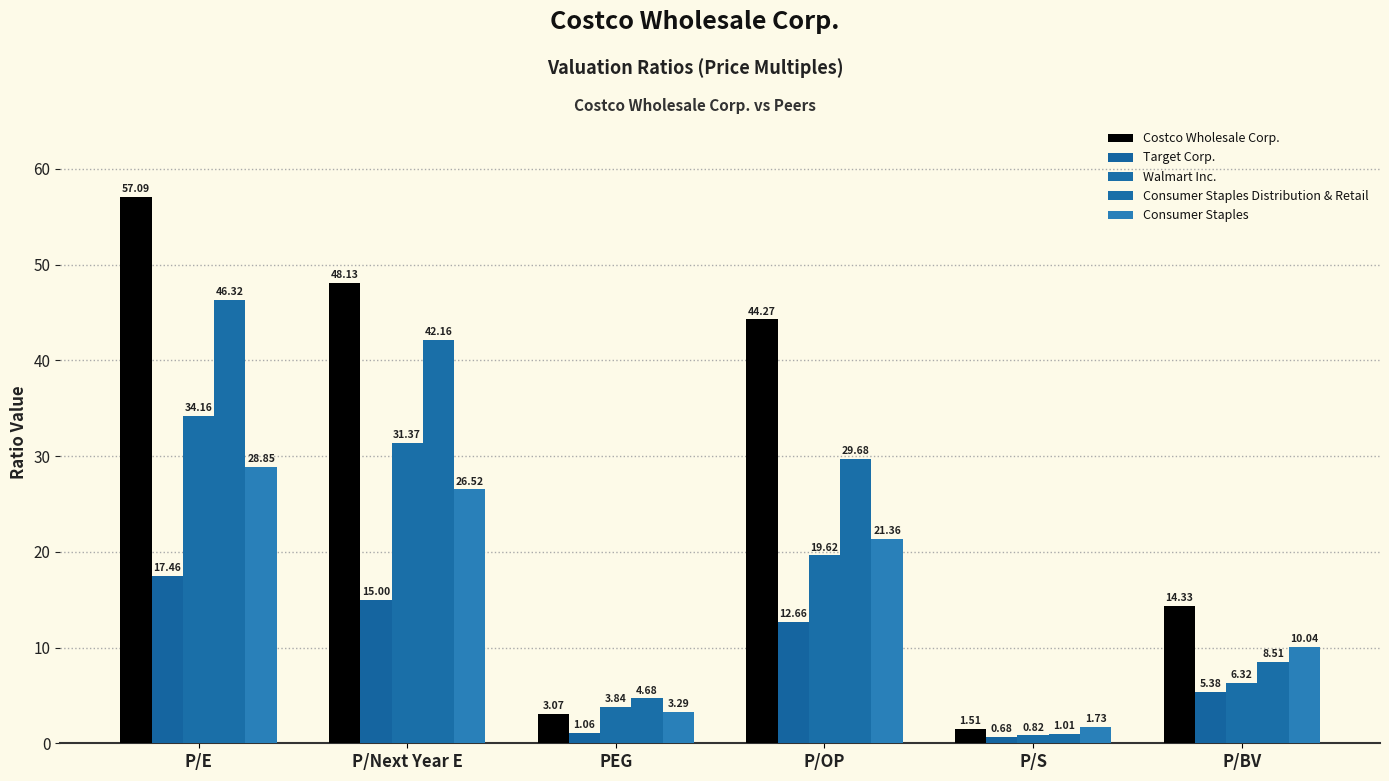

What is the difference between the second highest and minimum values in the Target Corp. series?

14.3